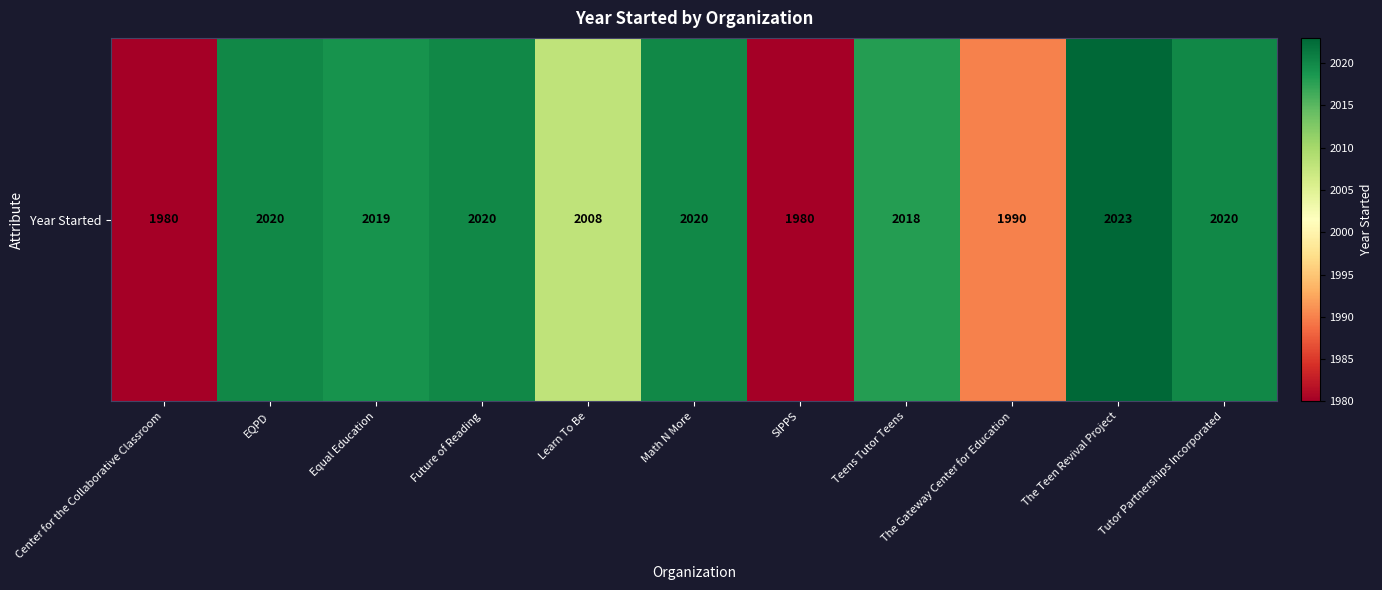

Rank the categories by value from highest to lowest.

The Teen Revival Project, EQPD, Future of Reading, Math N More, Tutor Partnerships Incorporated, Equal Education, Teens Tutor Teens, Learn To Be, The Gateway Center for Education, Center for the Collaborative Classroom, SIPPS